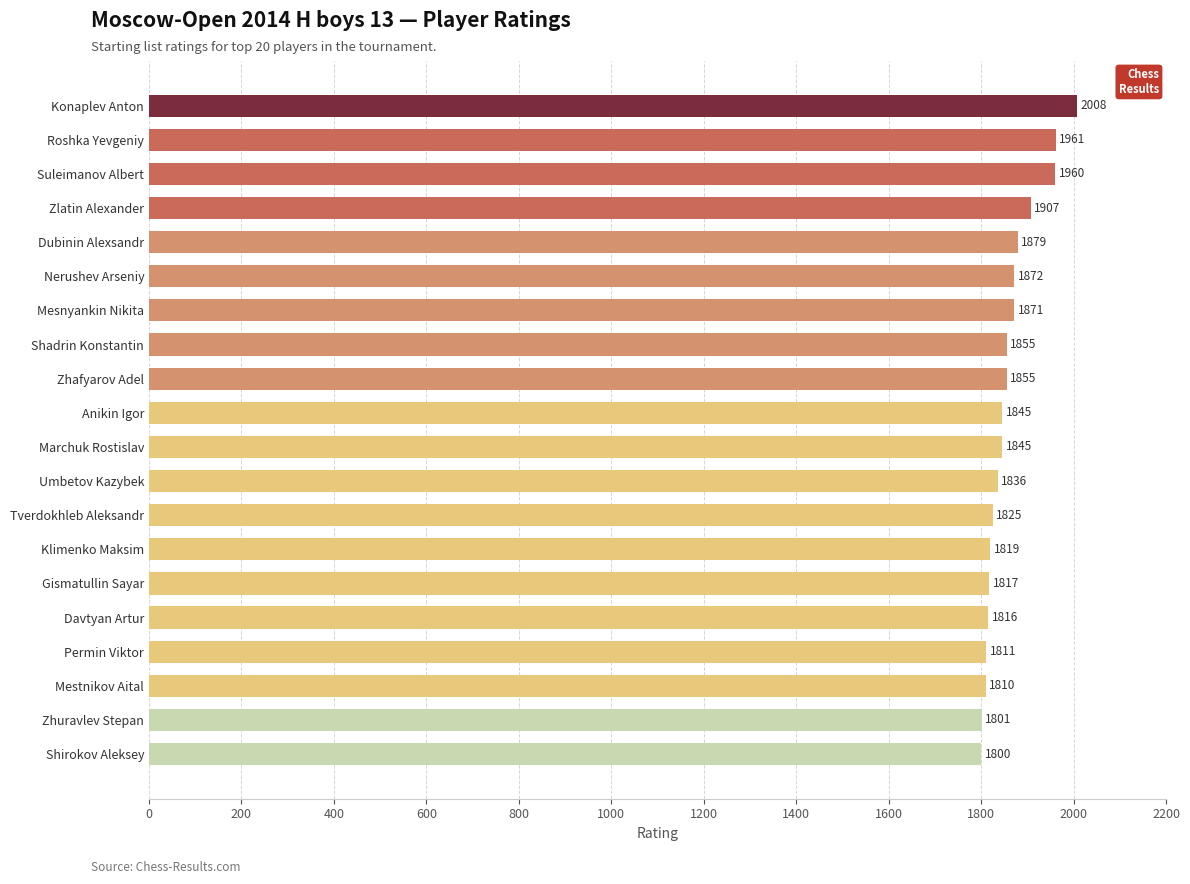

How many bars are there in total?

20